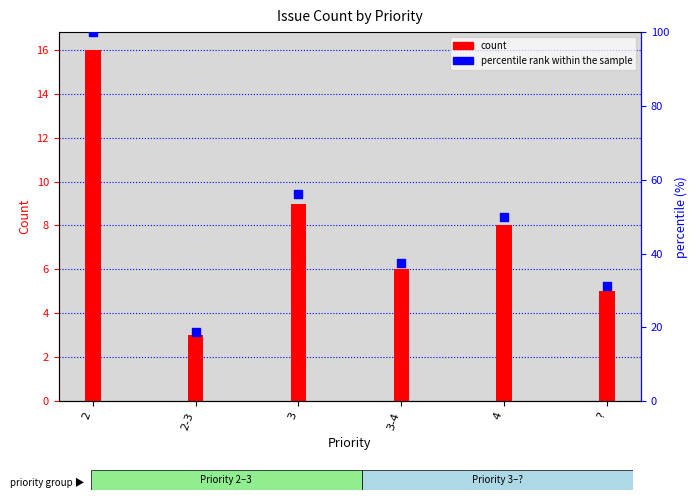

Which series has the largest Y range (max minus min)?

percentile rank within the sample